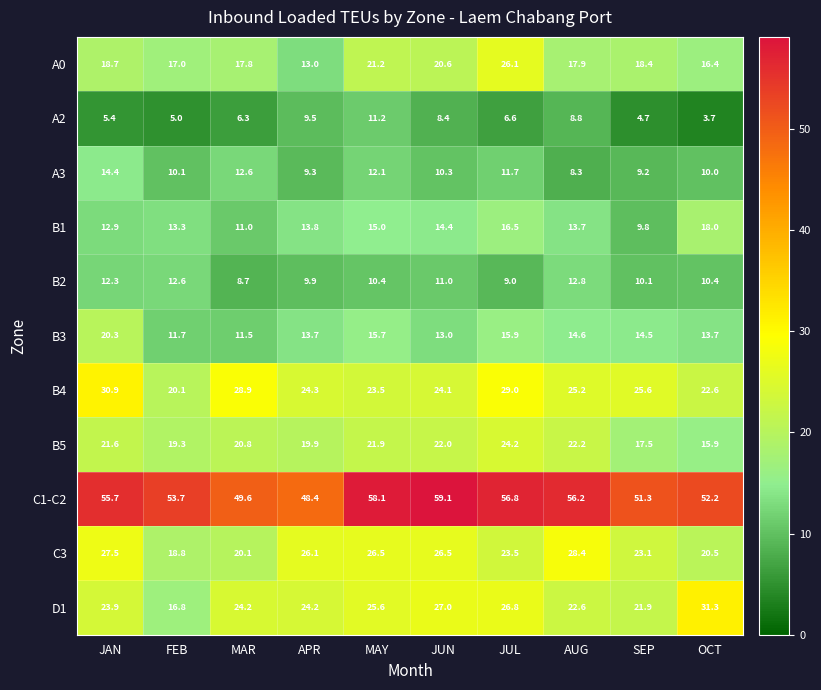

At which category is the sum across all series the highest?

JUL